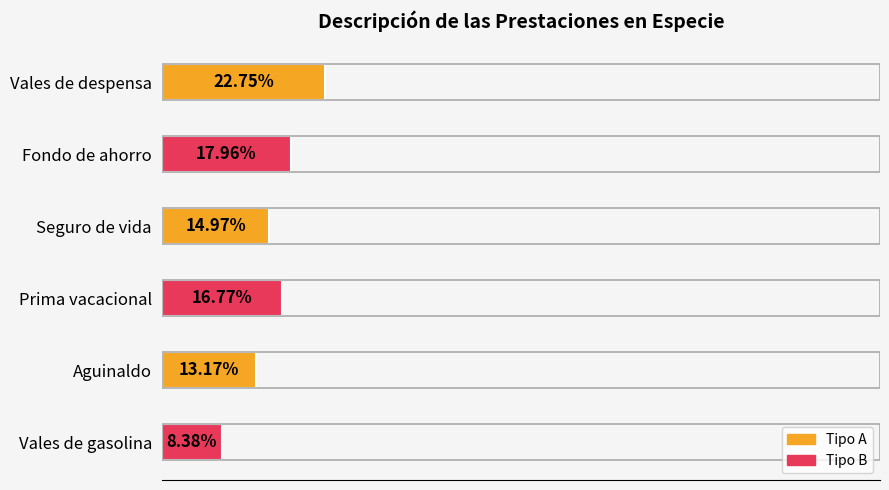

Which has a higher value, Vales de gasolina or Prima vacacional?

Prima vacacional